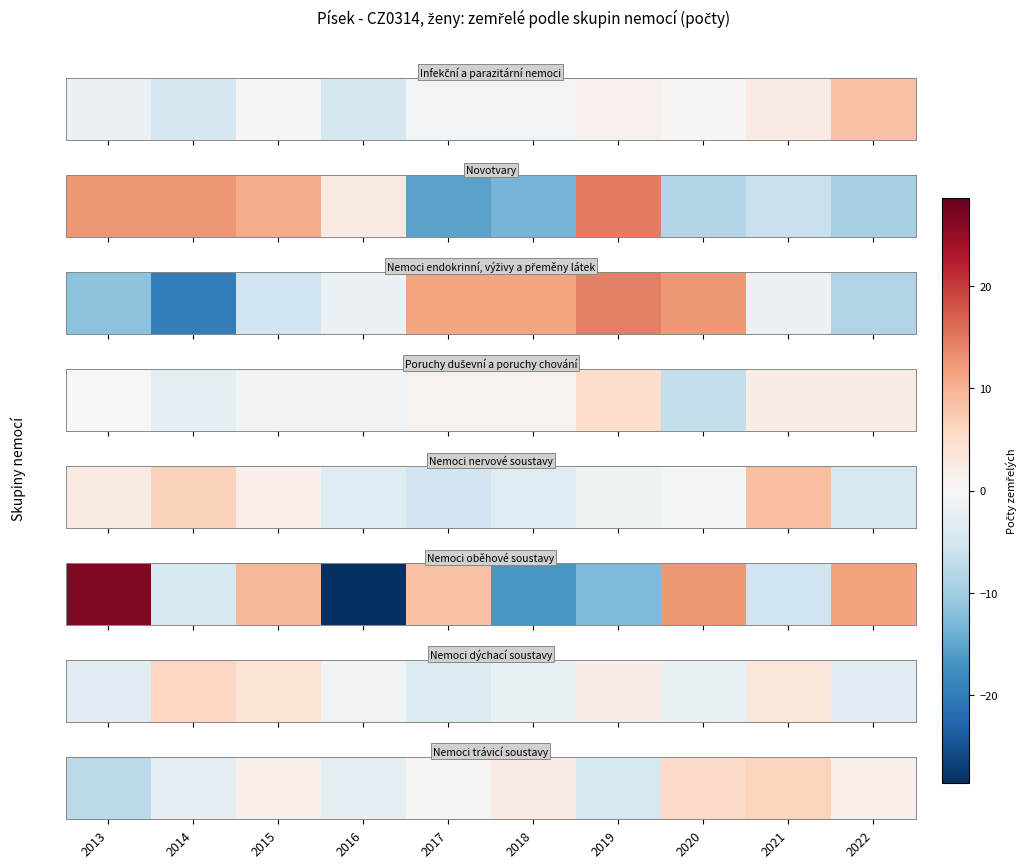

What is the difference between the maximum and minimum values?

14.0